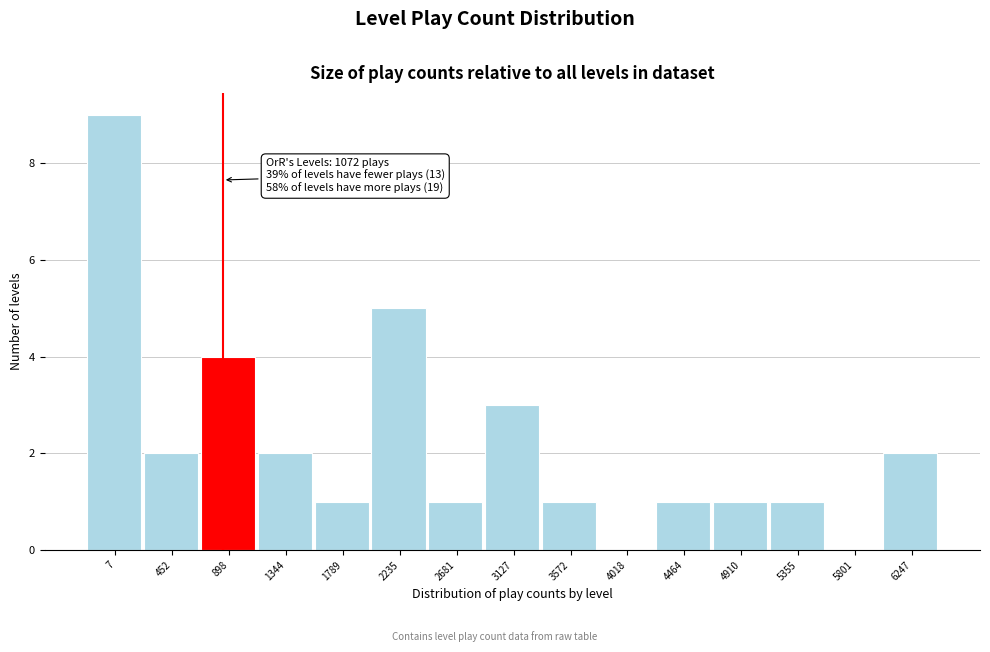

Reading left to right, what are all the values shown in this chart?

7=9	452=2	898=4	1344=2	1789=1	2235=5	2681=1	3127=3	3572=1	4018=0	4464=1	4910=1	5355=1	5801=0	6247=2